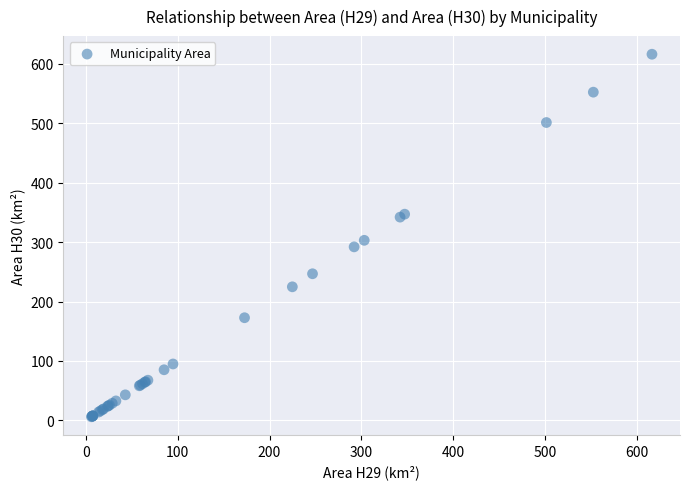

What Y value in the scatter plot is closest to 311?

303.1